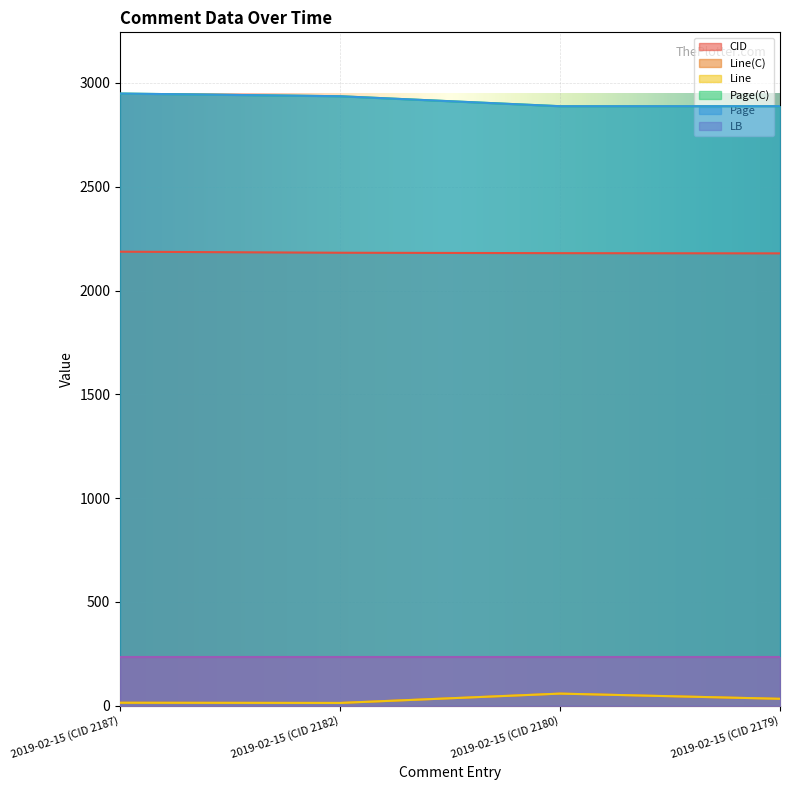

What is the label of the 3rd point from the left?

2019-02-15 (CID 2180)